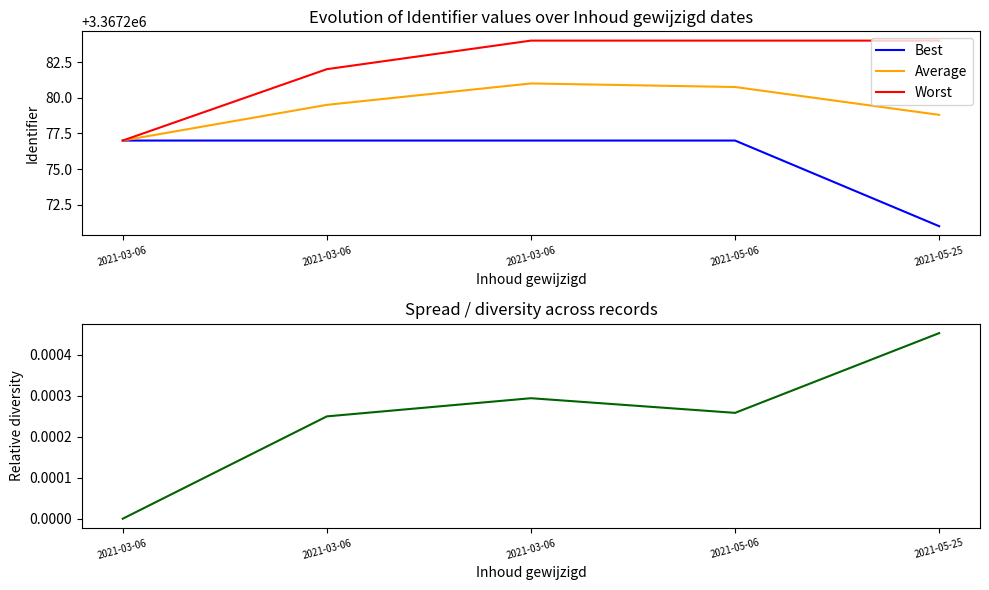

Is the value of Average at 2021-05-25 greater than the value of Diversity at 2021-05-25?

Yes